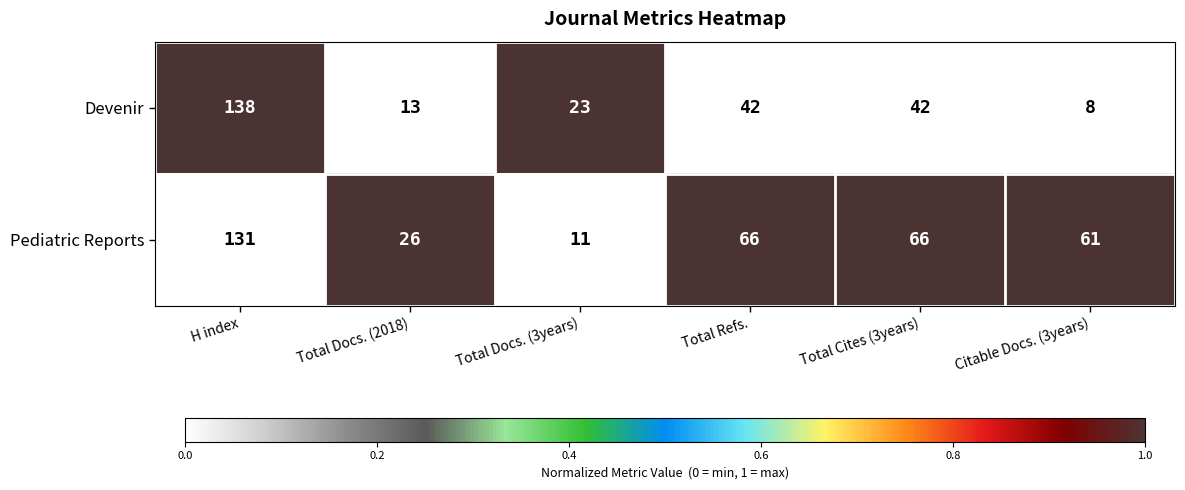

Which series has the largest total across all categories?

Pediatric Reports